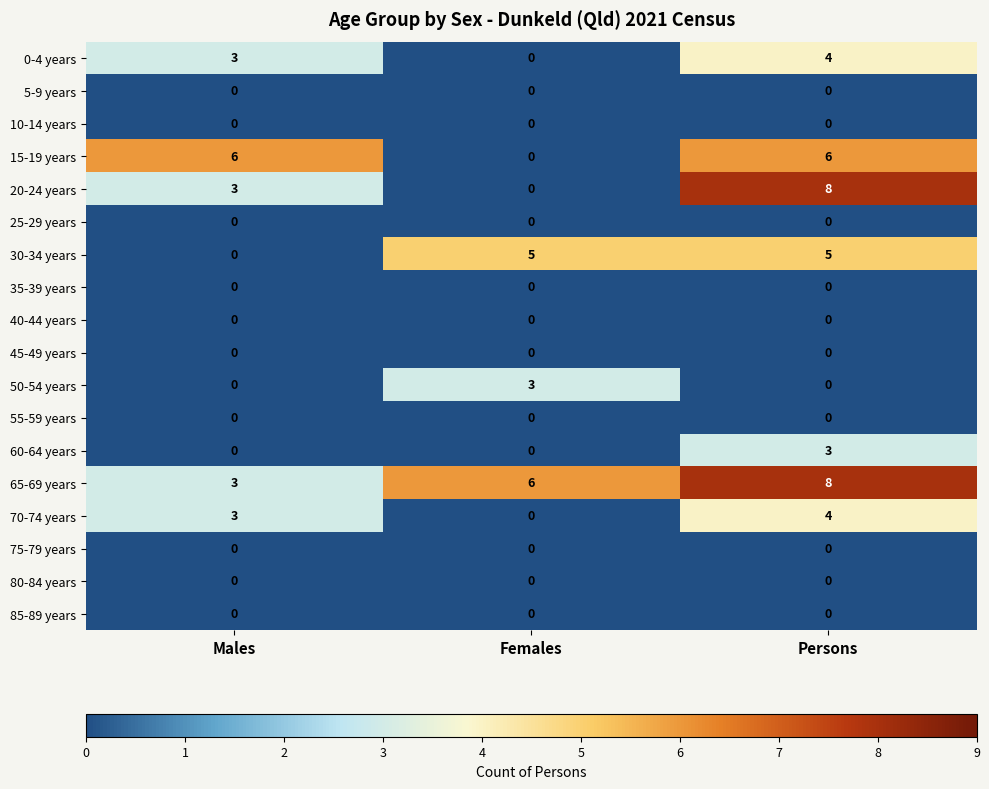

What is the total value across all series at Persons?

38